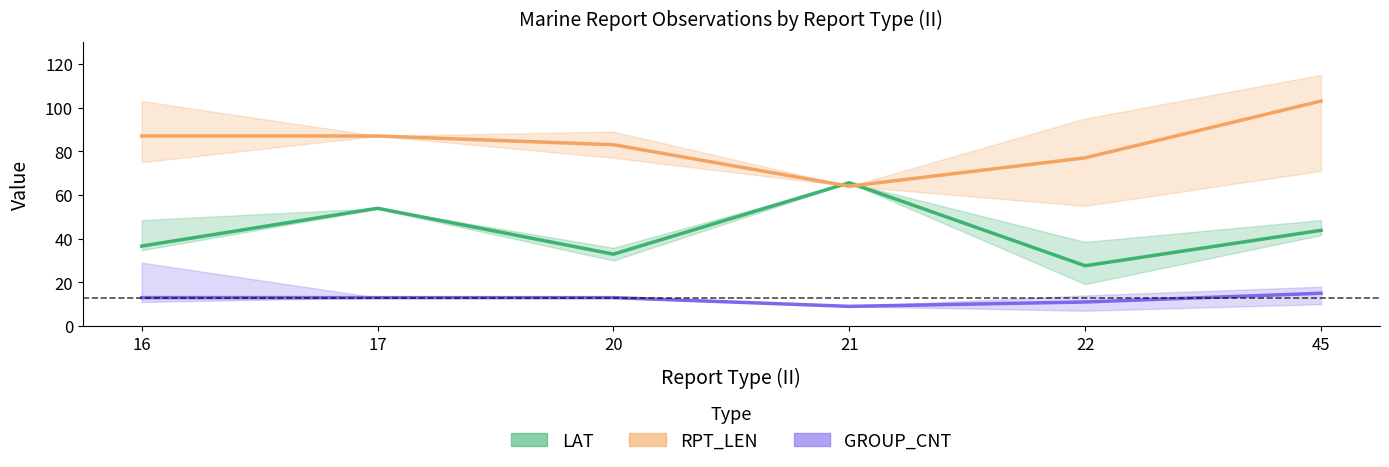

Is it true that LAT (mean) equals 100.0 at 21?

False